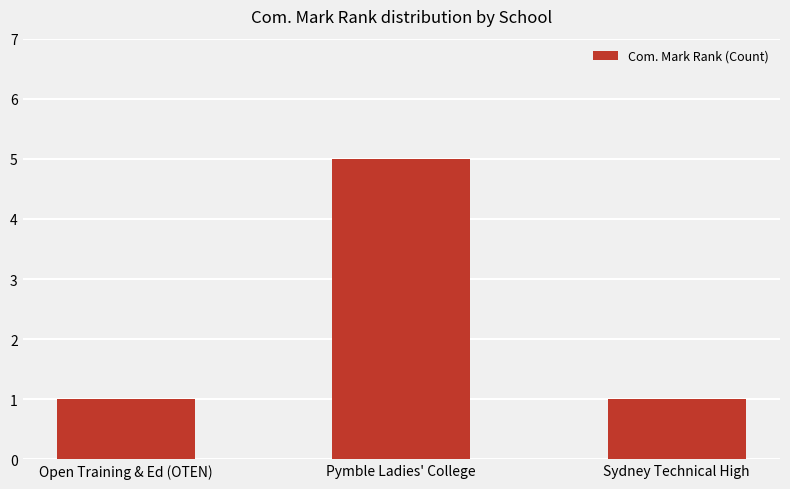

The chart shows a value of 0 at Open Training & Ed (OTEN). True or false?

False